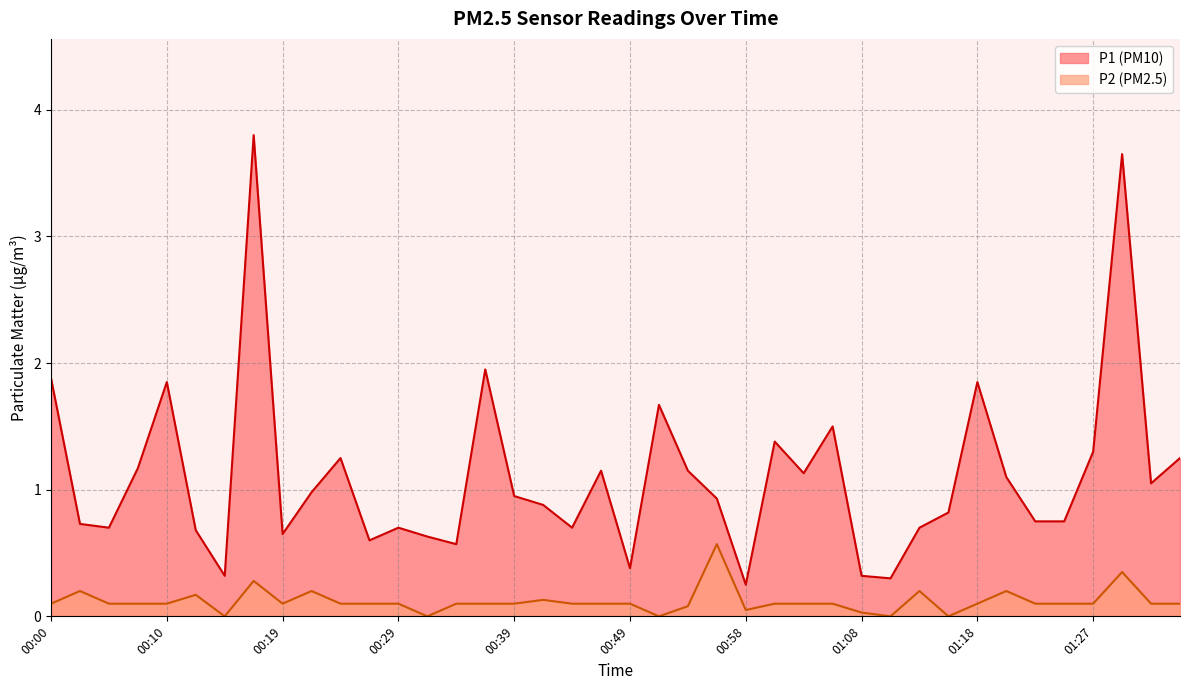

True or false: P2 and P1 cross at least once.

False